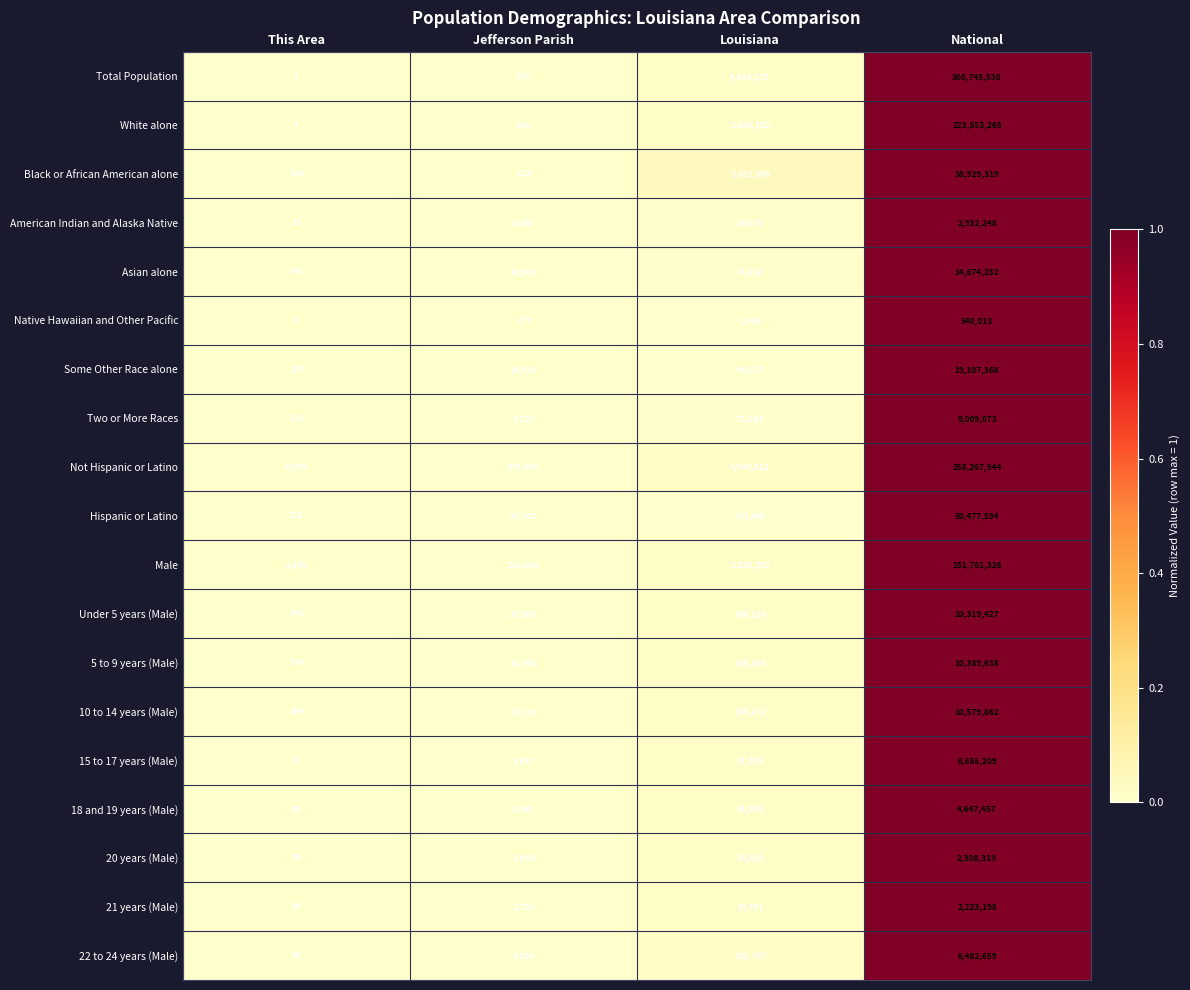

What is the difference between the maximum and minimum values in the Hispanic or Latino series?

50476871